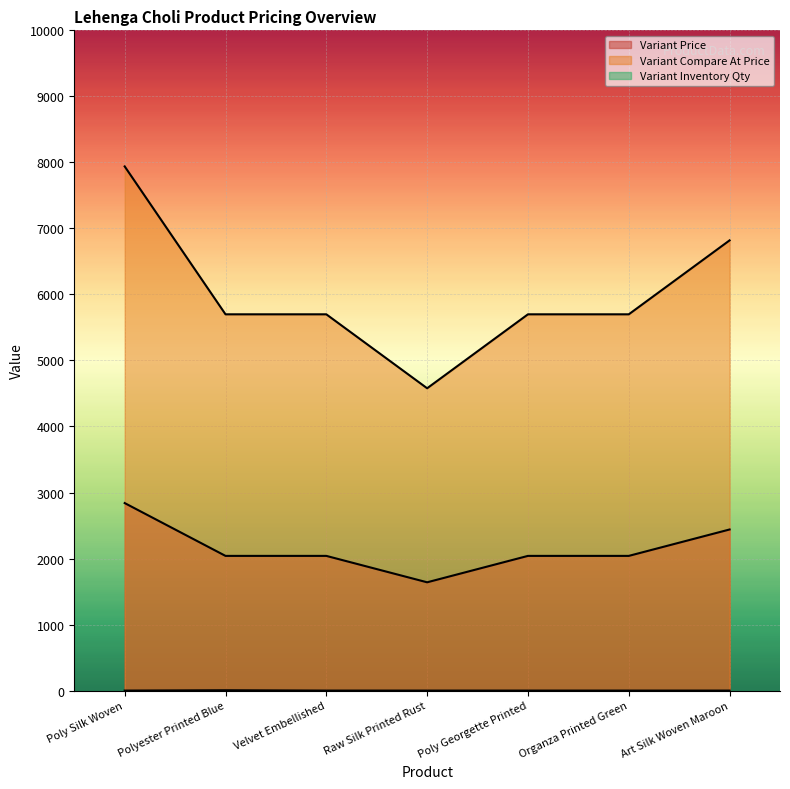

Reading left to right, list all the values displayed in this chart.

Variant Price: Poly Silk Woven=2840.0	Polyester Printed Blue=2040.0	Velvet Embellished=2040.0	Raw Silk Printed Rust=1640.0	Poly Georgette Printed=2040.0	Organza Printed Green=2040.0	Art Silk Woven Maroon=2440.0
Variant Compare At Price: Poly Silk Woven=7938.9	Polyester Printed Blue=5698.9	Velvet Embellished=5698.9	Raw Silk Printed Rust=4578.9	Poly Georgette Printed=5698.9	Organza Printed Green=5698.9	Art Silk Woven Maroon=6818.9
Variant Inventory Qty: Poly Silk Woven=0.0	Polyester Printed Blue=5.0	Velvet Embellished=0.0	Raw Silk Printed Rust=0.0	Poly Georgette Printed=0.0	Organza Printed Green=0.0	Art Silk Woven Maroon=0.0